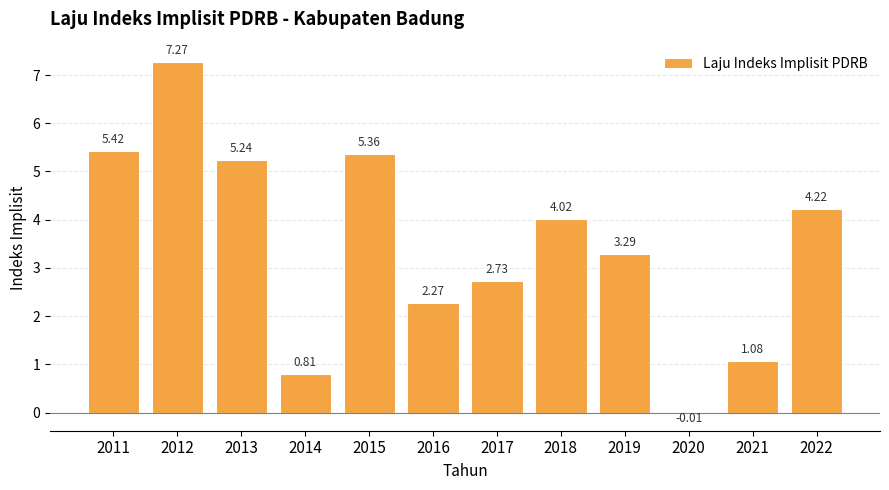

What is the sum of all values?

41.7